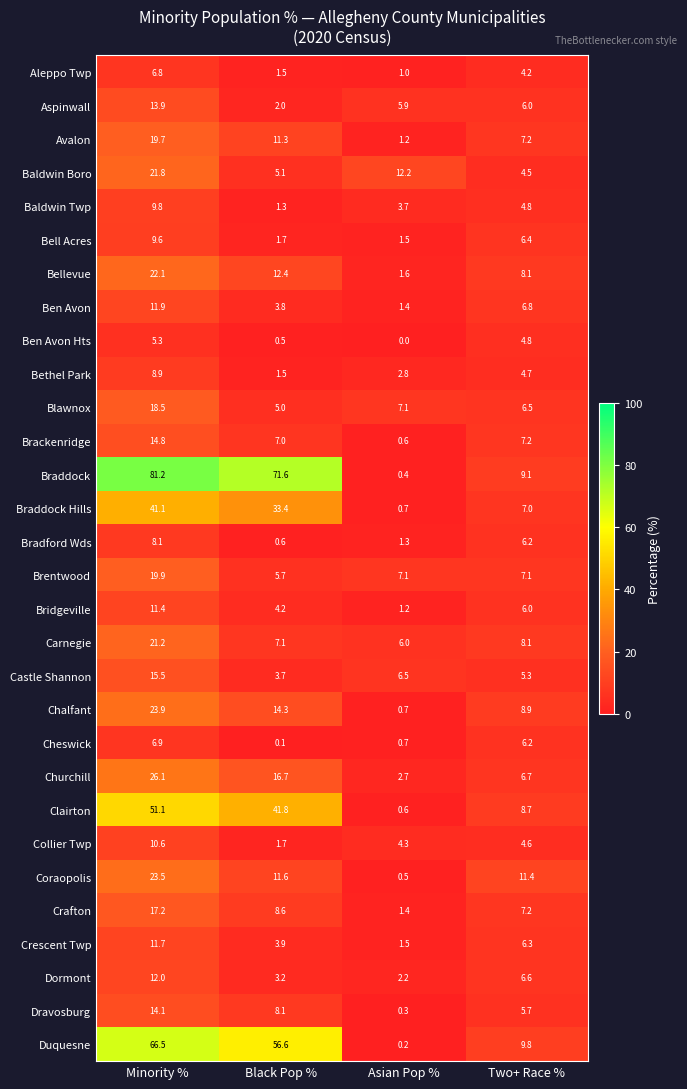

Read the Avalon value at Asian Pop %.

1.2